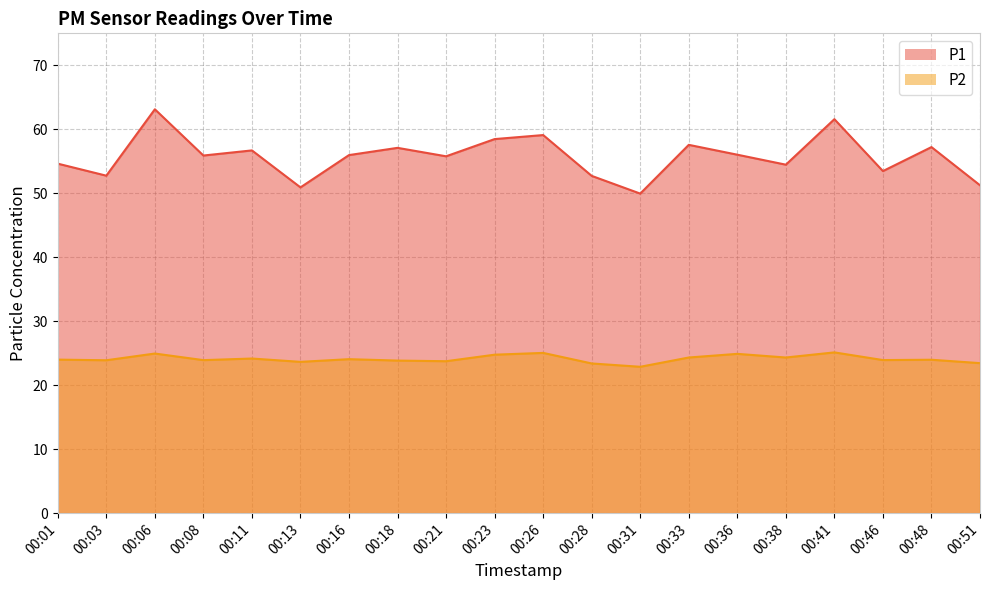

Which series changed the most between 00:41 and 00:51?

P1